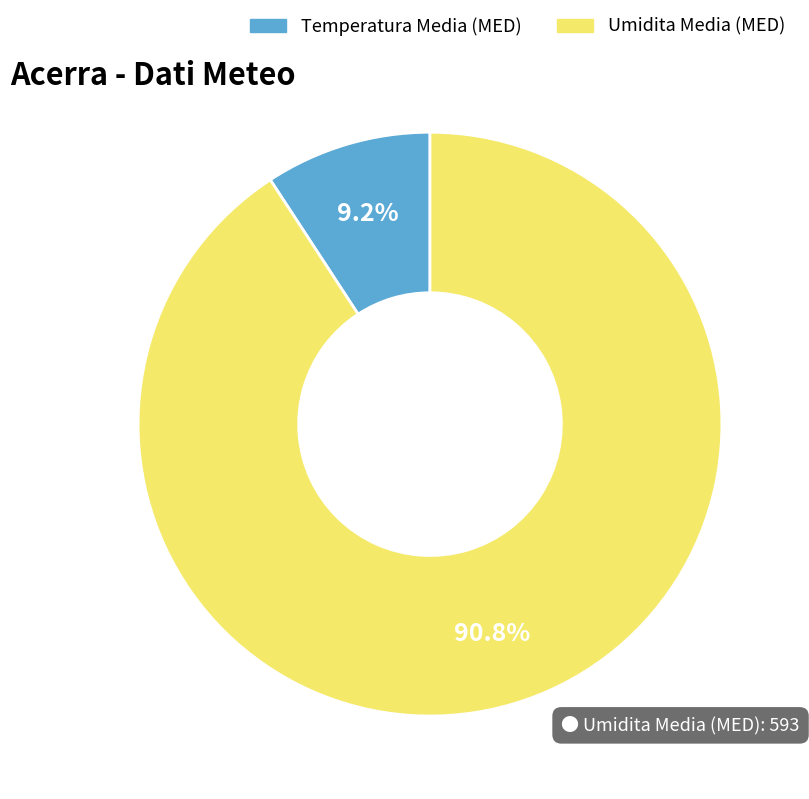

Rank the categories by value from highest to lowest.

Umidita Media (MED), Temperatura Media (MED)